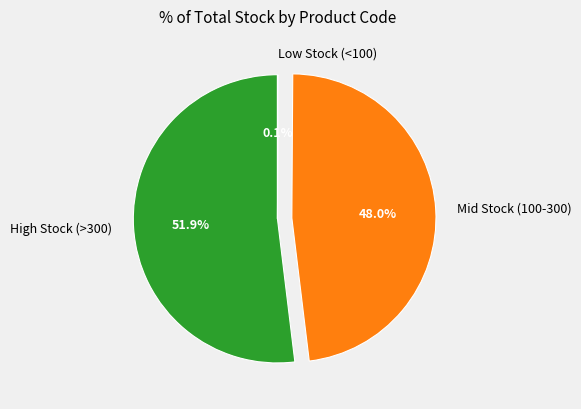

What is the largest slice in the pie chart?

High Stock (>300)